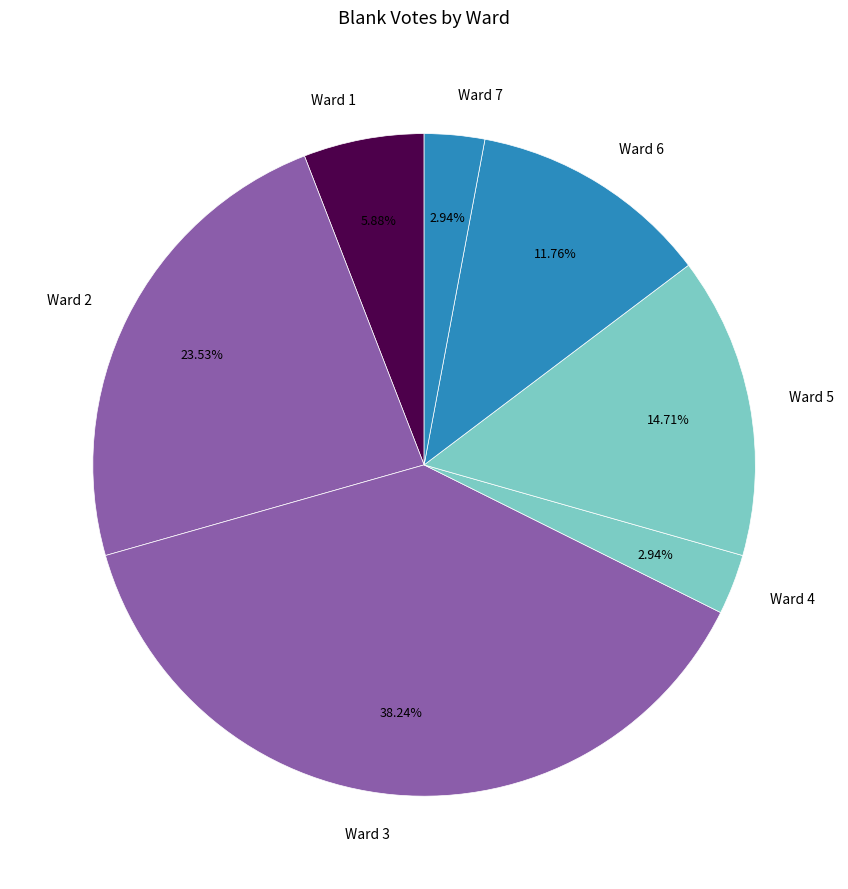

What is the ratio of the value at Ward 2 to the value at Ward 1?

4.0